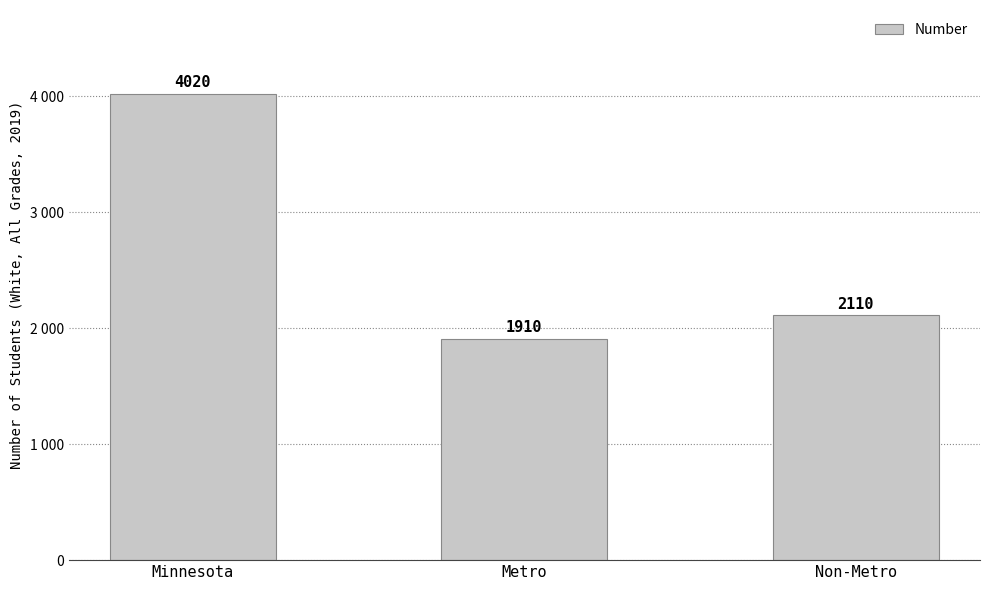

Where is the data nearest to the value 2965?

Non-Metro